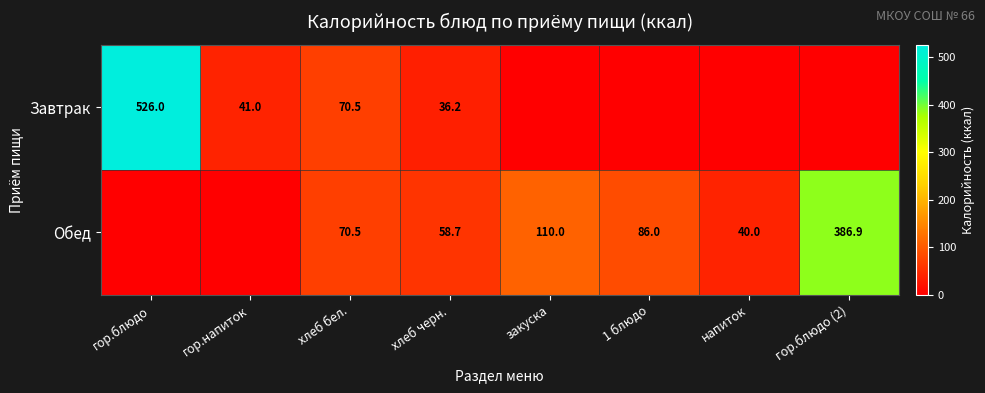

Is it true that Обед equals 70.5 at хлеб бел.?

True